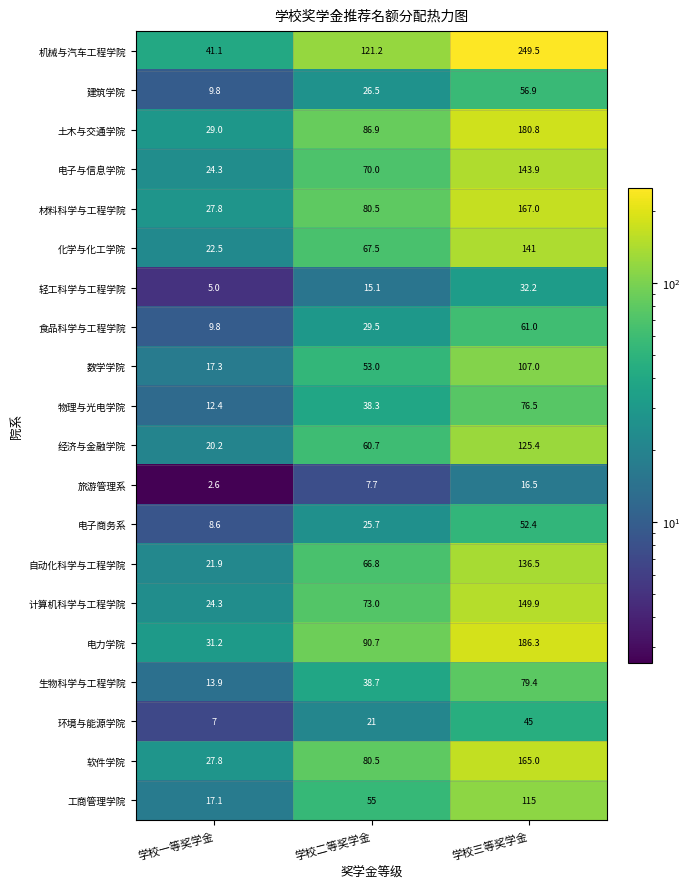

Which series changed the most between 学校一等奖学金 and 学校三等奖学金?

机械与汽车工程学院